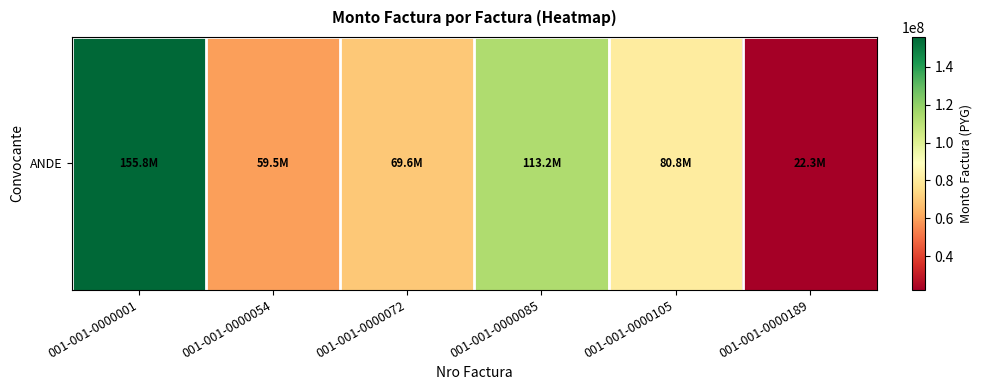

What is the sum of the values at 001-001-0000085 and 001-001-0000054?

172725427